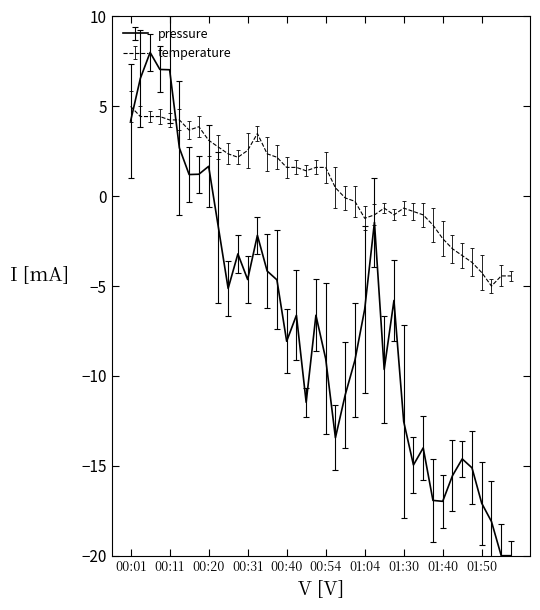

Which series has the widest spread of values?

pressure